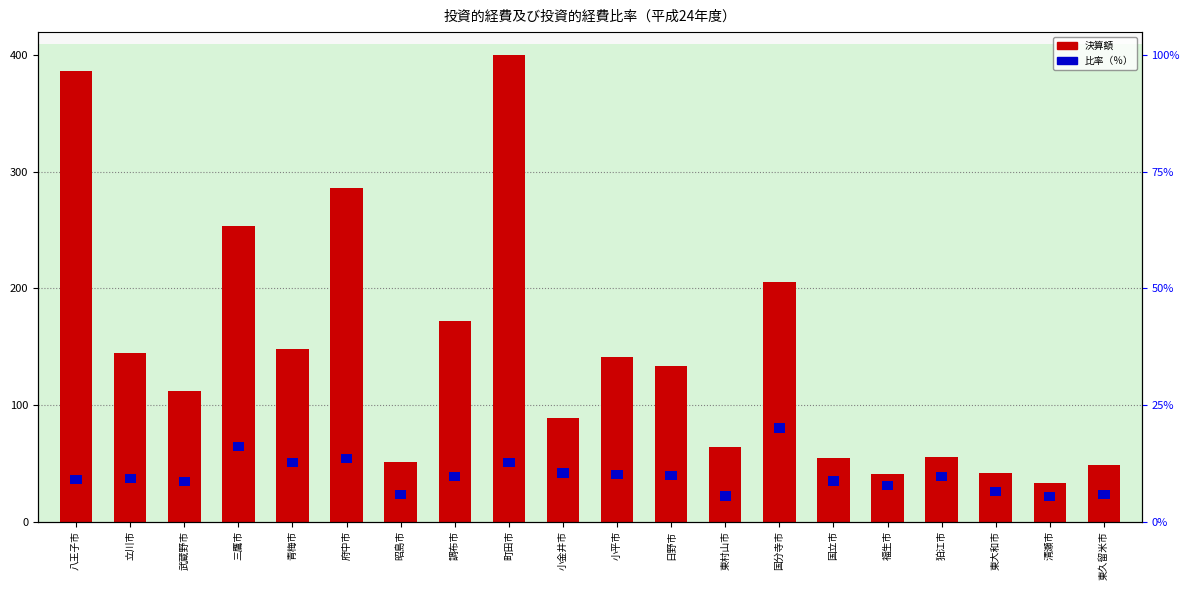

List the labels in order of value, smallest first.

清瀬市, 福生市, 東大和市, 東久留米市, 昭島市, 国立市, 狛江市, 東村山市, 小金井市, 武蔵野市, 日野市, 小平市, 立川市, 青梅市, 調布市, 国分寺市, 三鷹市, 府中市, 八王子市, 町田市